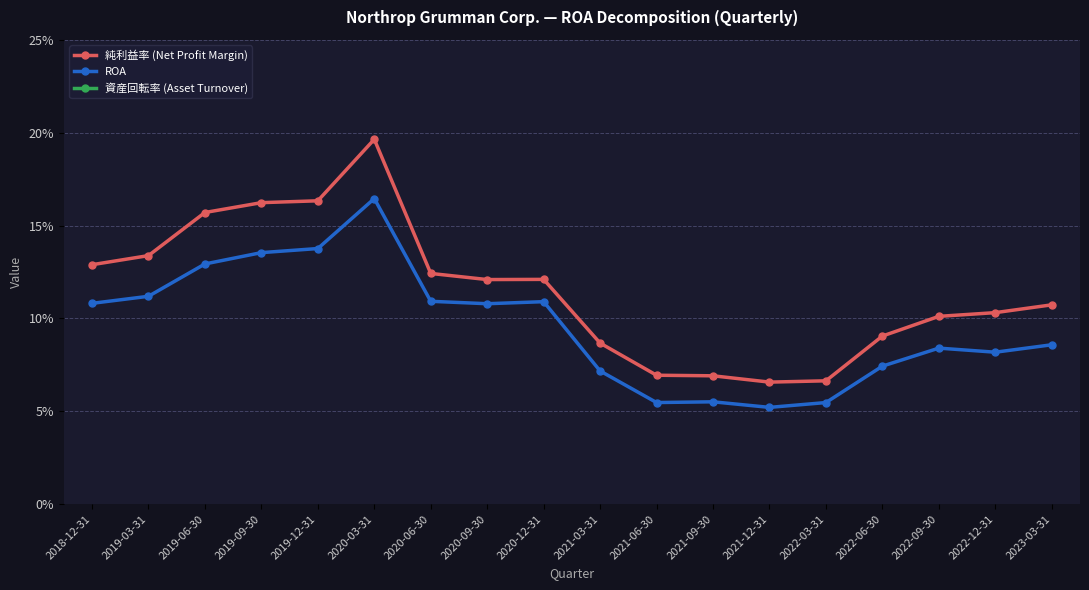

True or false: 資産回転率 (Asset Turnover) and ROA cross at least once.

False